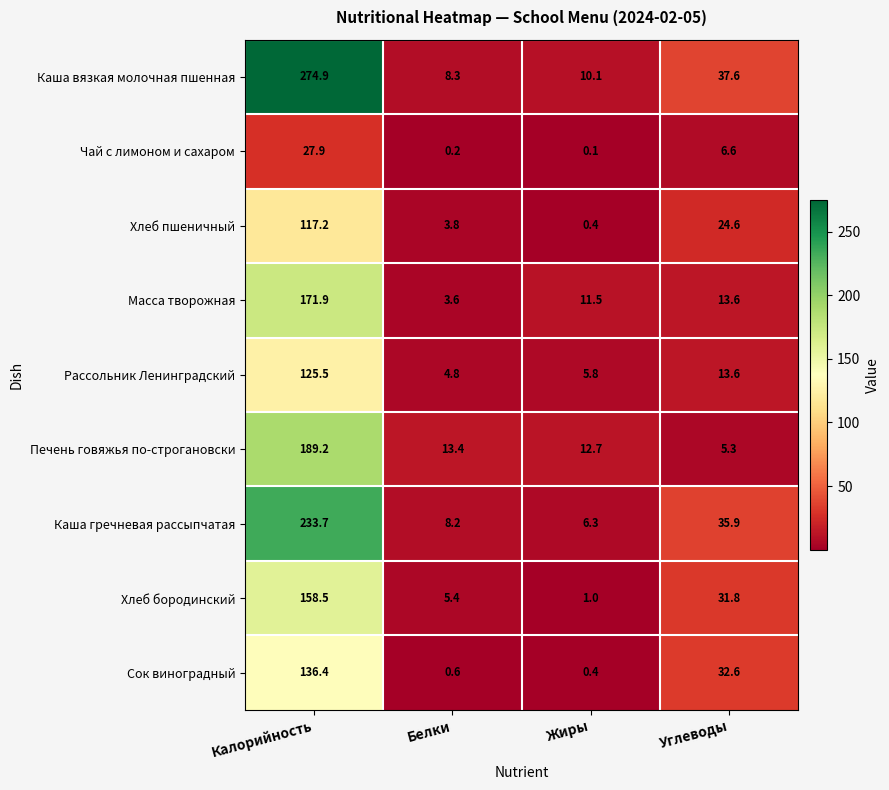

At which label does Печень говяжья по-строгановски reach its peak?

Калорийность